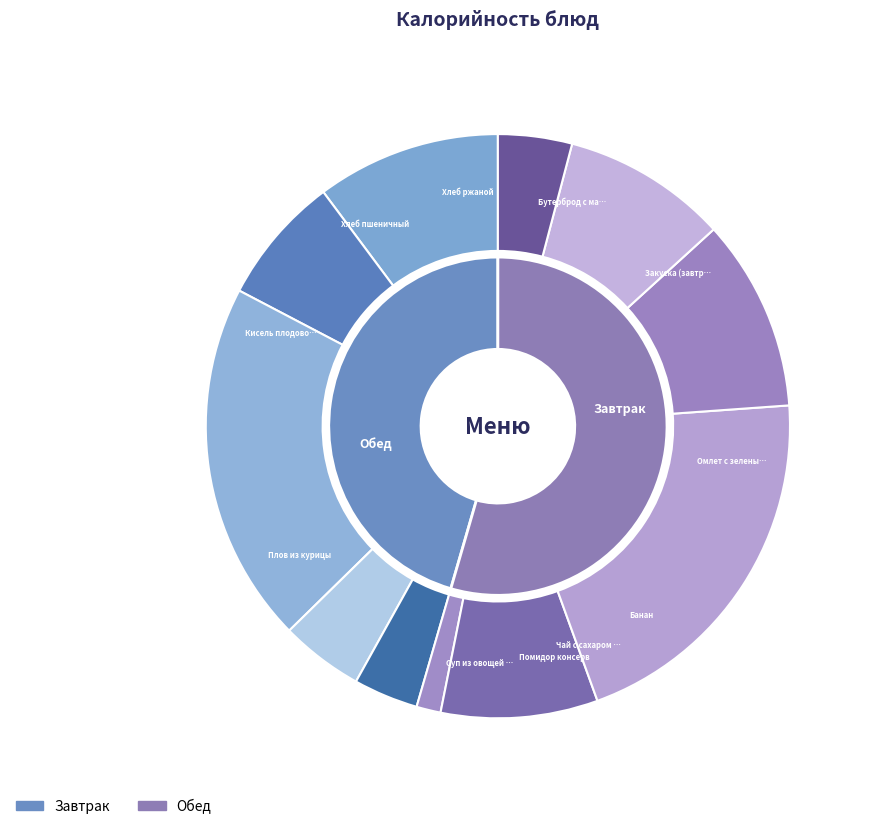

Is there any slice that represents more than half of the pie?

No